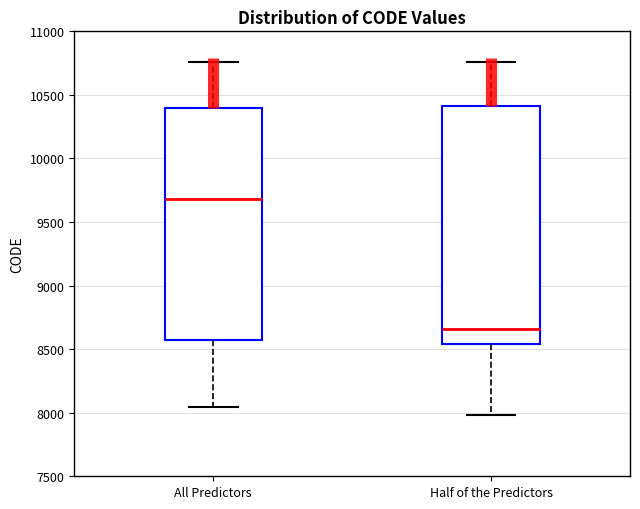

Which box's median line is the lowest?

Half of the Predictors